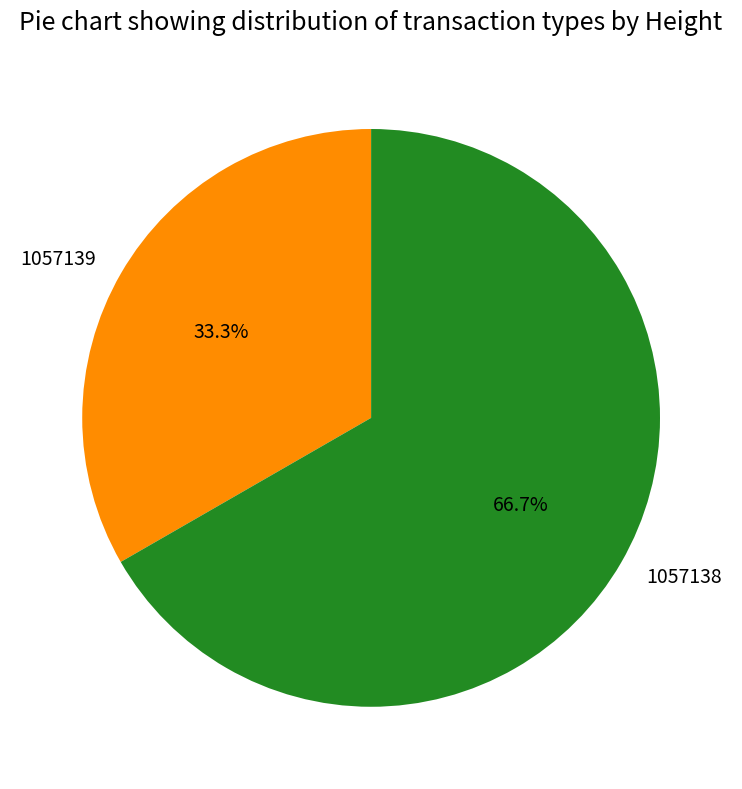

How many slices are in this pie chart?

2